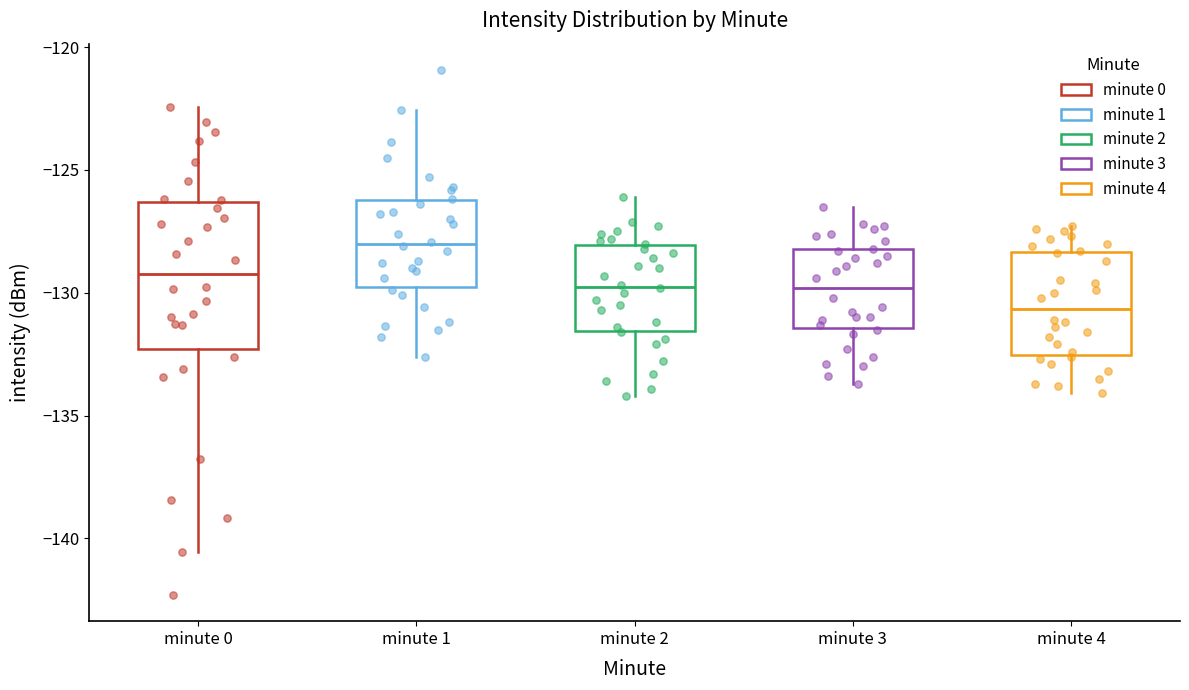

Reading left to right, read every box against the y-axis: the position of its median line, the range the box covers, and the ends of its whiskers. The values are not printed on the chart, so give them approximately, as read against the axis.

minute 0: median -129.0, box -132.5 to -126.5, whiskers -140.5 to -122.5
minute 1: median -128.0, box -130.0 to -126.0, whiskers -132.5 to -122.5
minute 2: median -129.5, box -131.5 to -128.0, whiskers -134.0 to -126.0
minute 3: median -130.0, box -131.5 to -128.0, whiskers -133.5 to -126.5
minute 4: median -130.5, box -132.5 to -128.5, whiskers -134.0 to -127.5